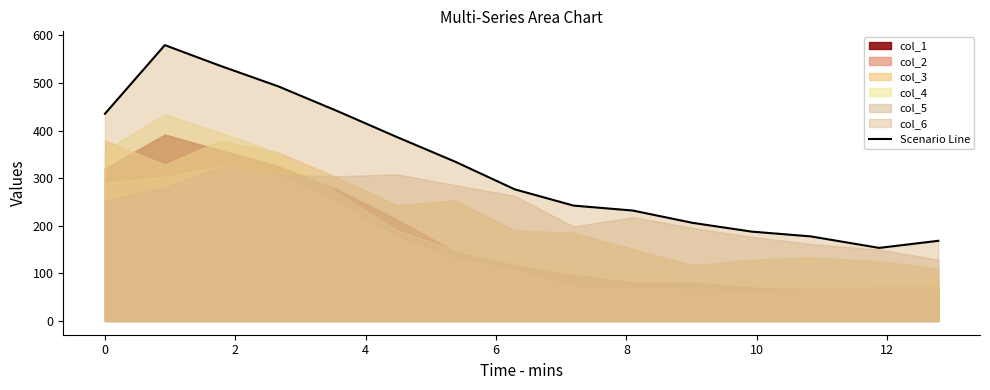

What is the lowest value of the Scenario Line series?

153.4